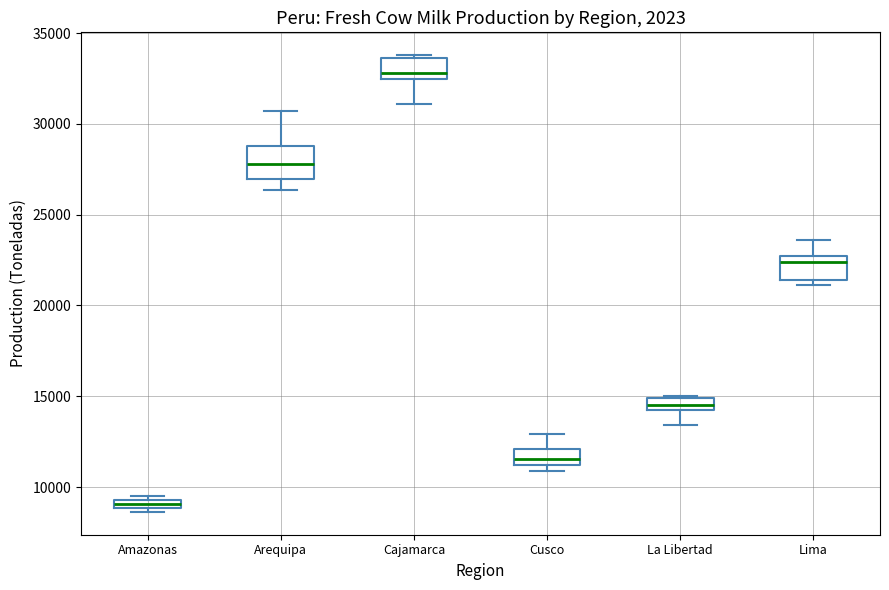

Where does the lower whisker of the box for Cajamarca end on the y-axis? The values are not printed on the chart, so give them approximately, as read against the axis.

31000